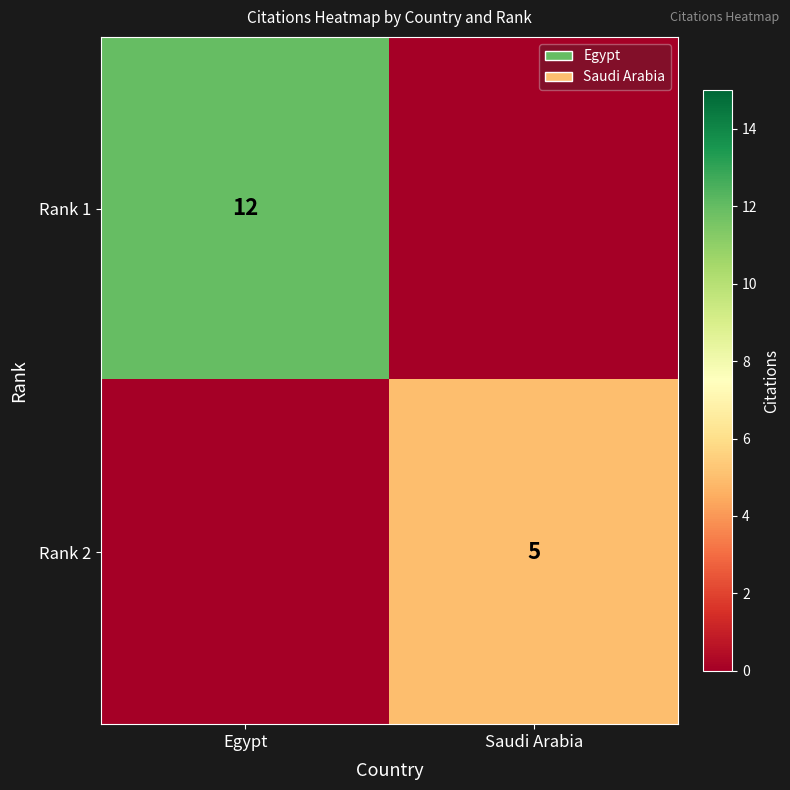

Is it true that Rank 2 equals 3 at Saudi Arabia?

False